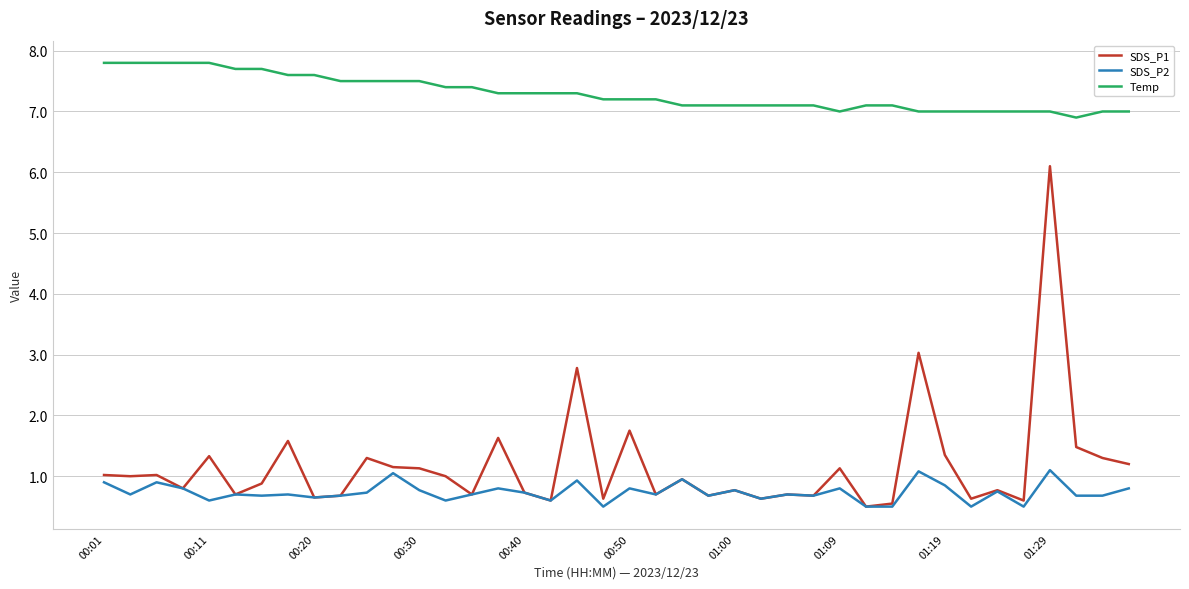

True or false: Temp and SDS_P2 cross at least once.

False